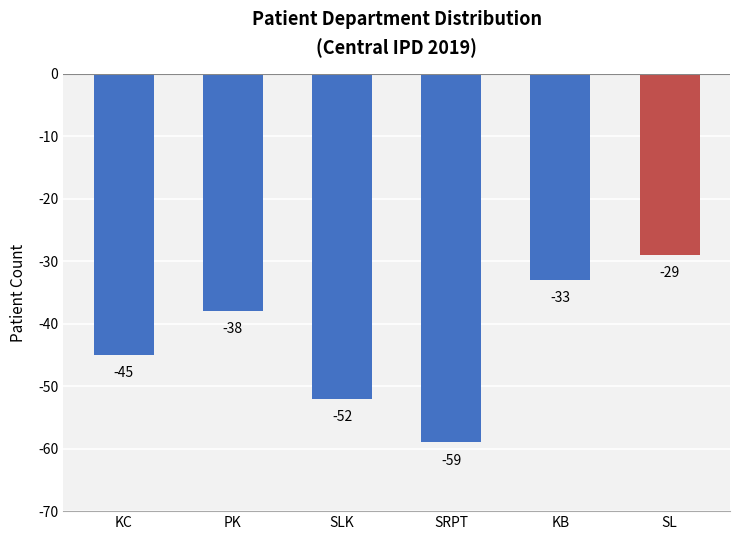

What is the difference between the values at SRPT and SLK?

7